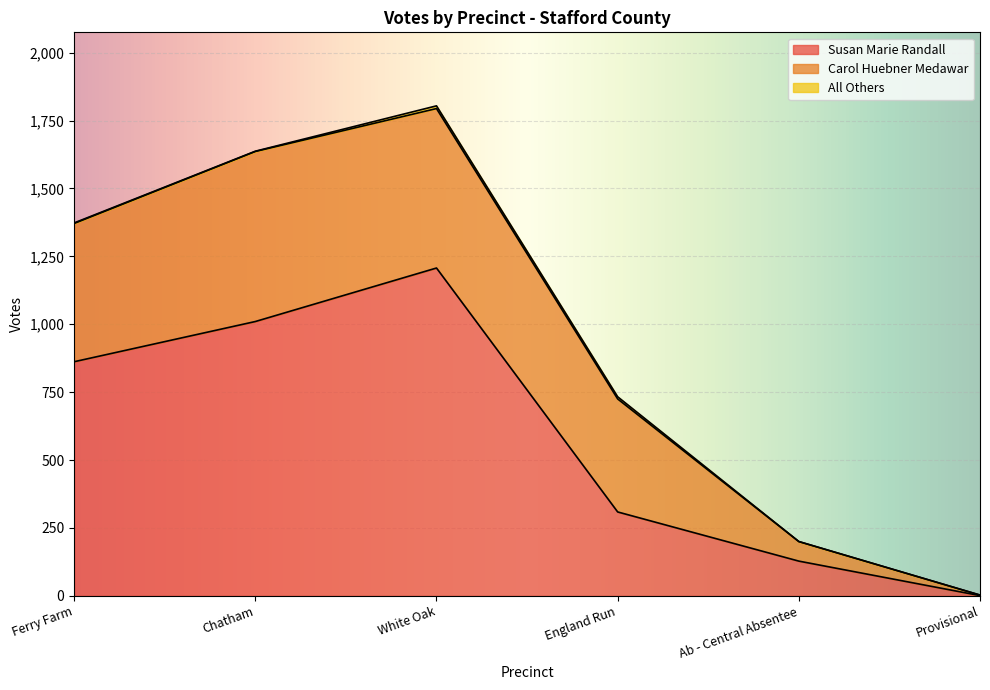

How many intersections are there between Susan Marie Randall and Carol Huebner Medawar?

3